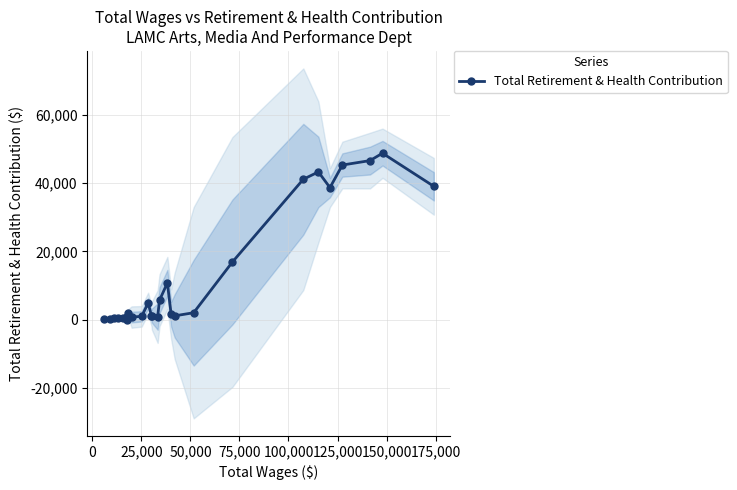

How many values exceed 1215?

14